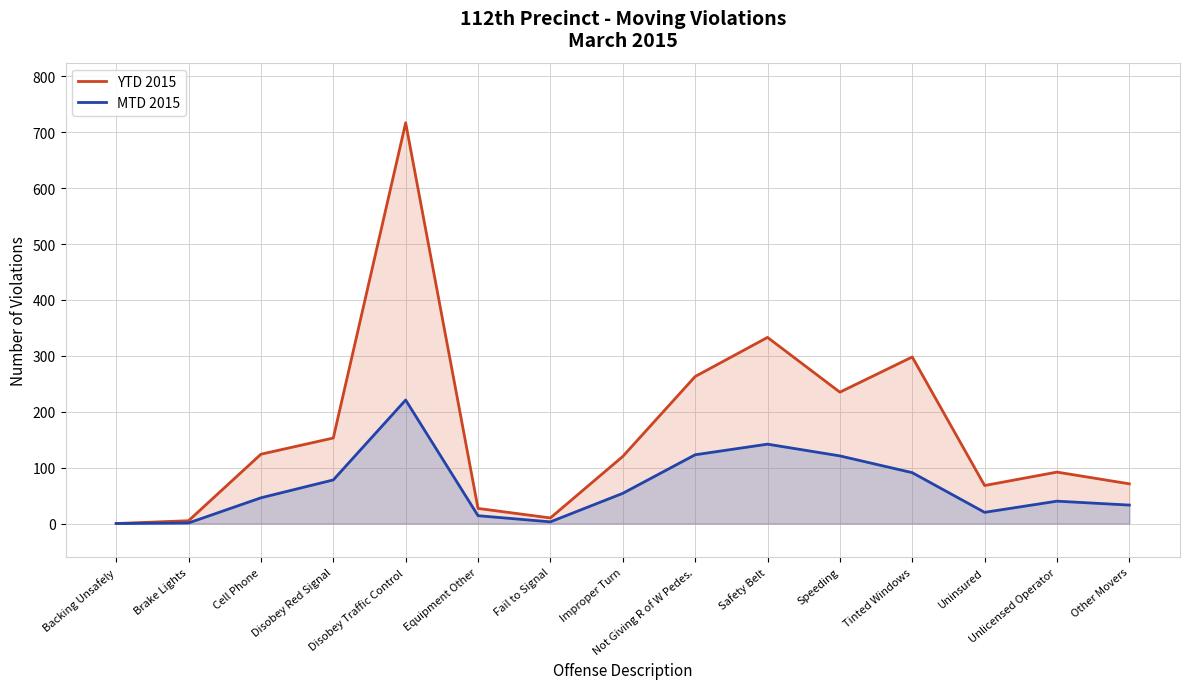

Between Backing Unsafely and Uninsured, which series saw the biggest shift?

YTD 2015